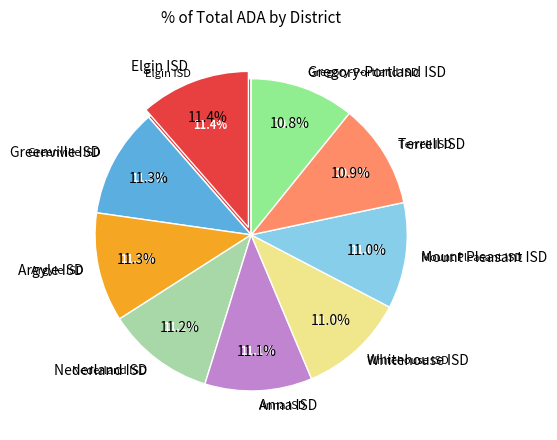

How many segments does this pie chart have?

9